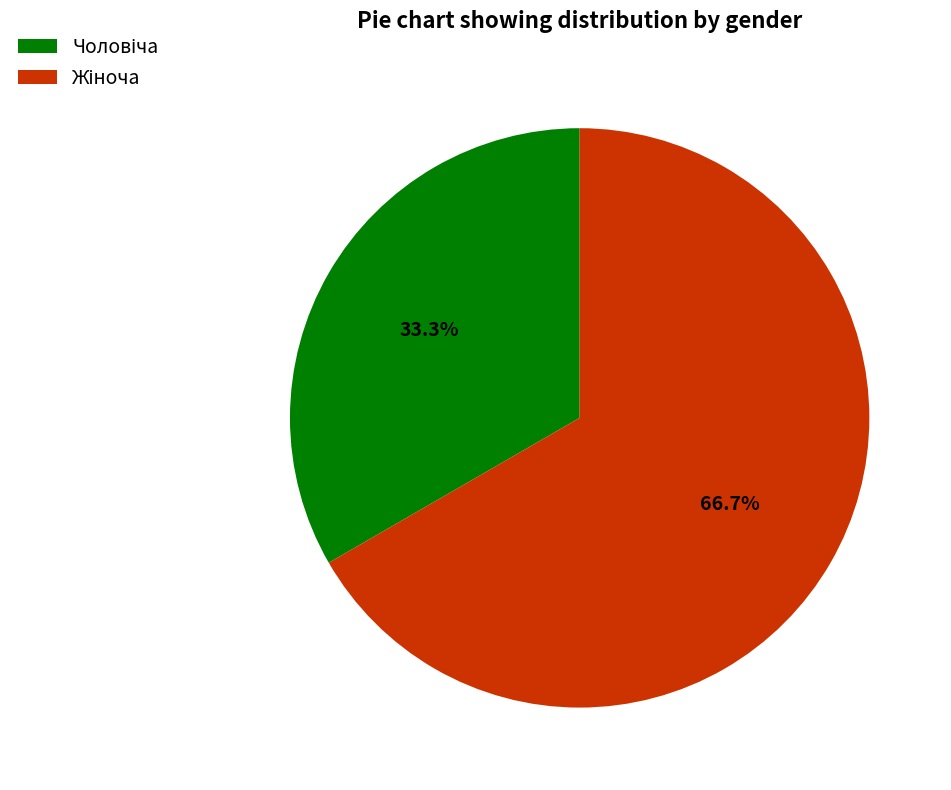

Is there any slice that represents more than half of the pie?

Yes